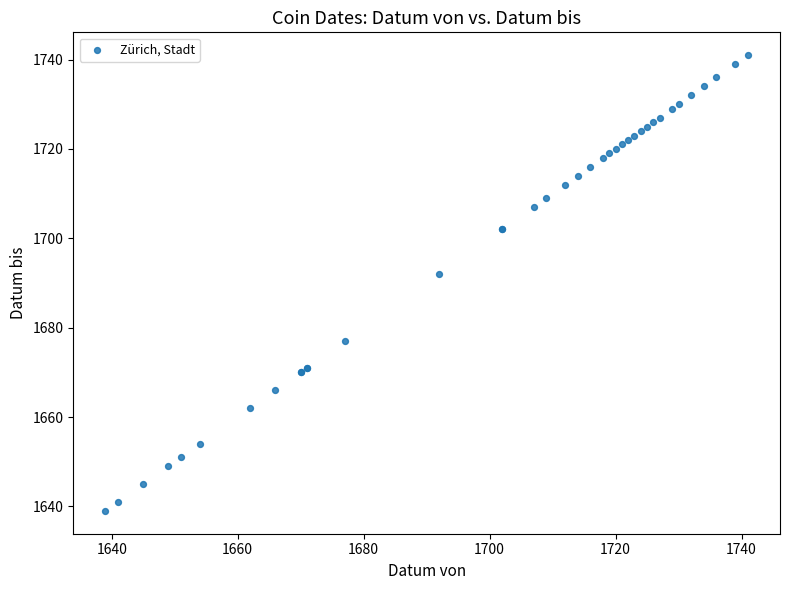

What Y value in the scatter plot is closest to 1690?

1692